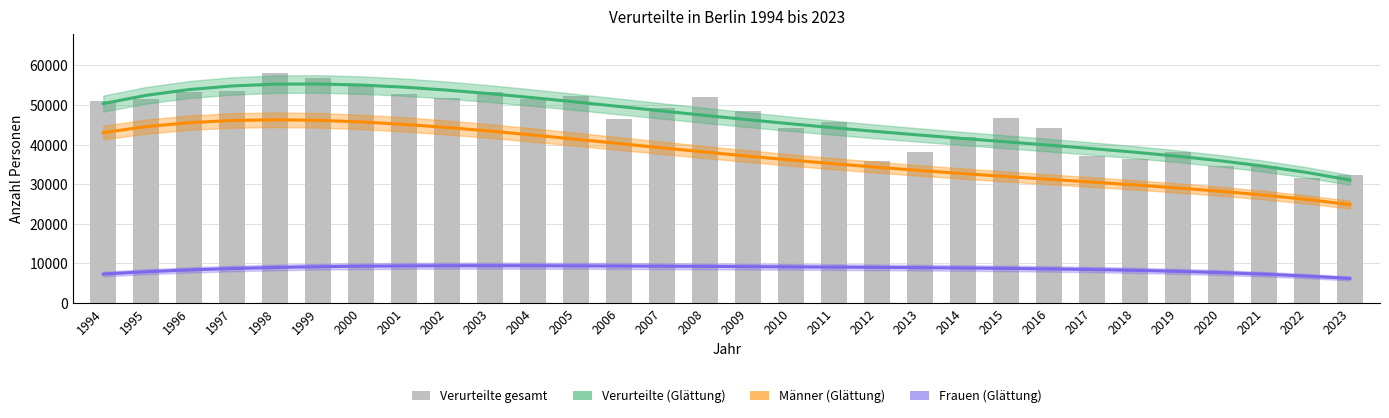

Where is Frauen (Glättung) nearest to the value 7831?

1995